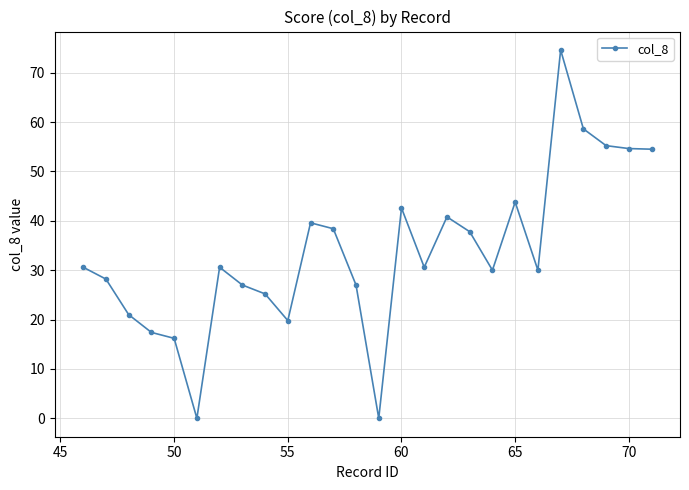

What is the maximum value shown in the chart?

74.6